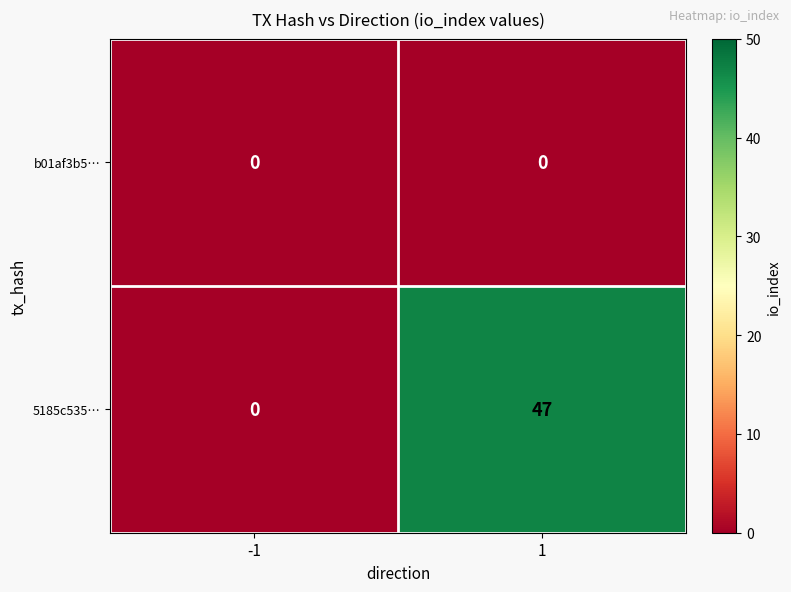

Which series has the largest total across all categories?

5185c535…